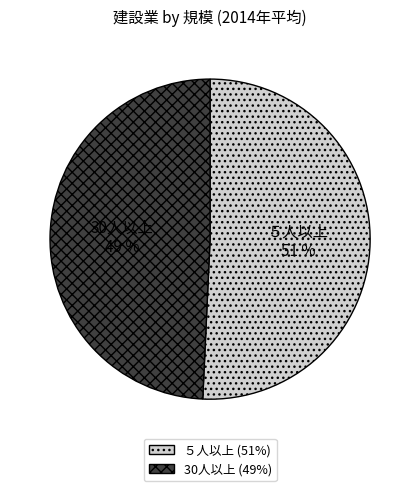

What percentage is the 30人以上 slice, to the nearest percent?

49%